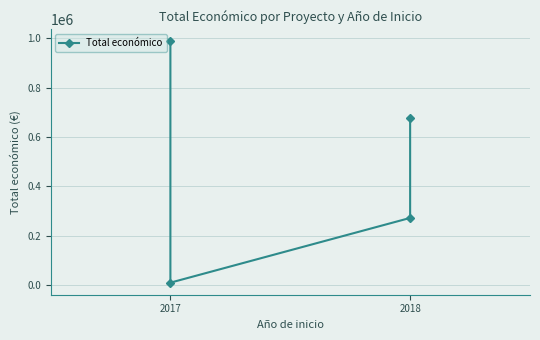

What is the greatest value displayed?

987684